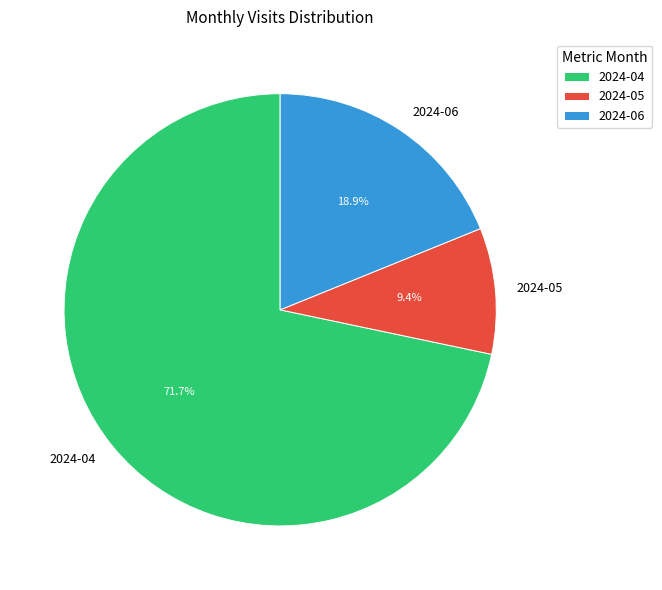

Does 2024-05 account for over 50% of the chart?

No